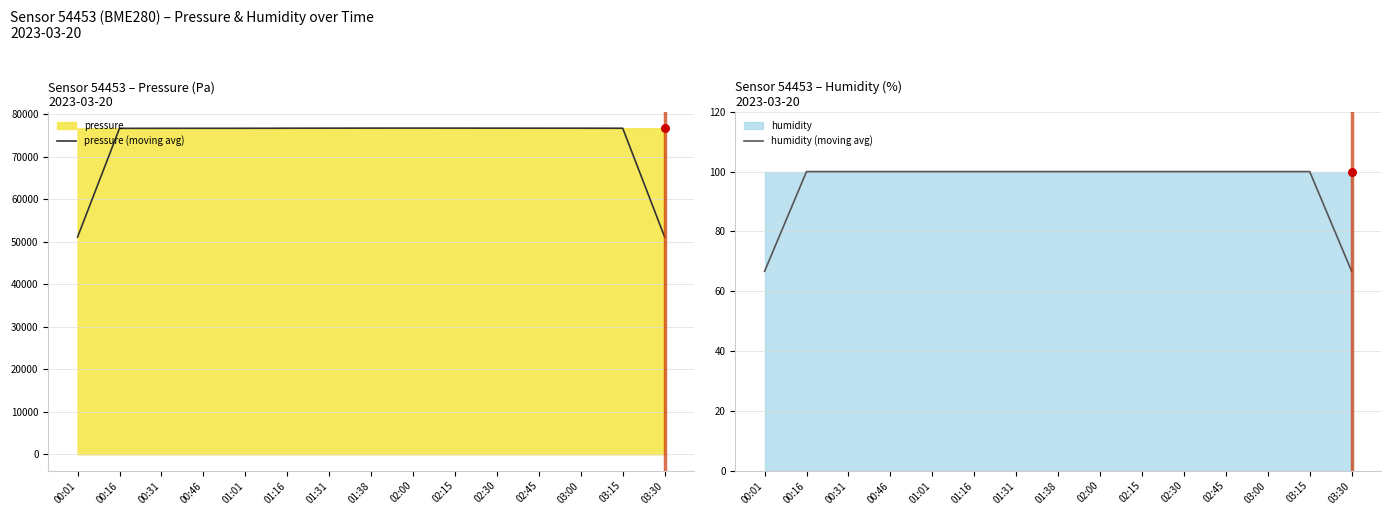

Which series reaches the minimum Y coordinate?

humidity (moving avg)